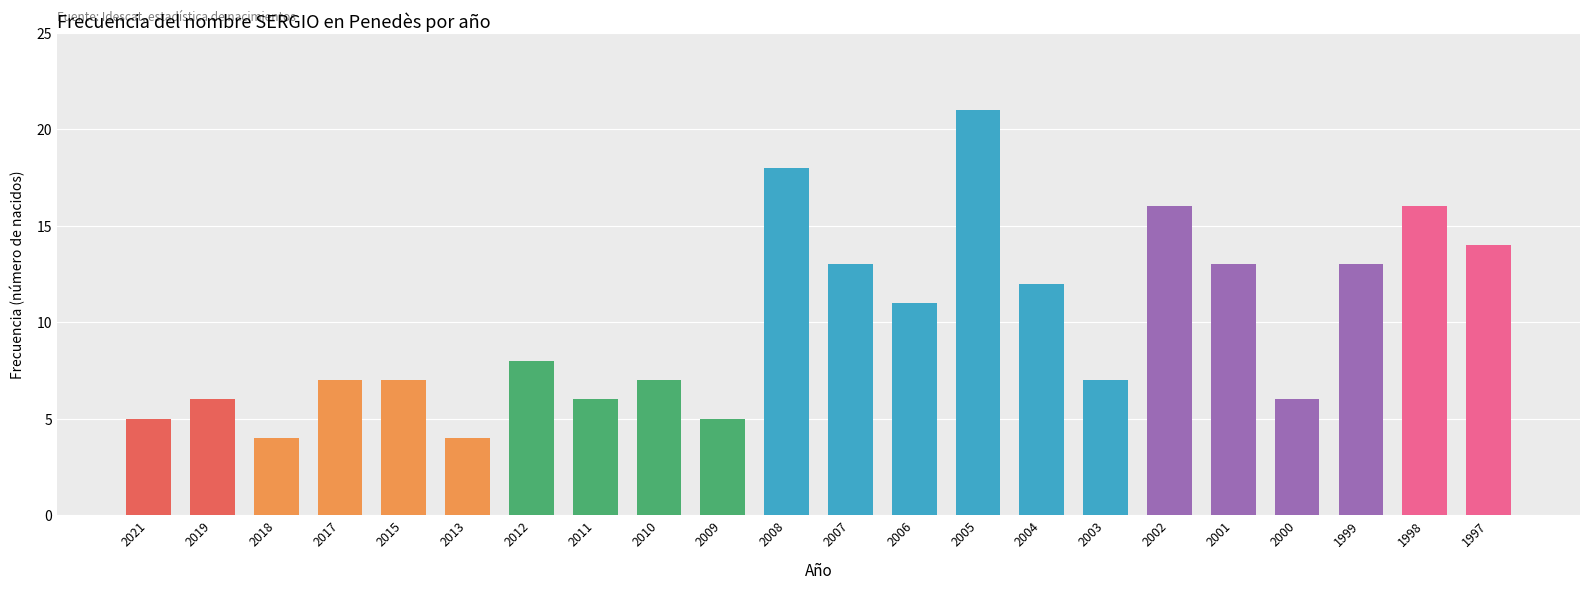

What is the value of the 3rd bar from the left?

4